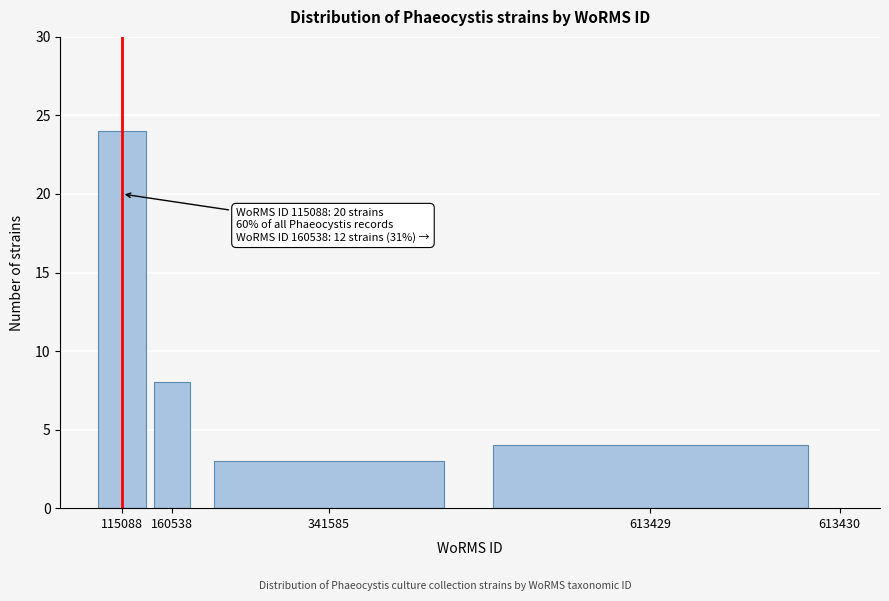

Reading left to right, what are all the values shown in this chart?

115088=24	160538=8	341585=3	613429=4	613430=0